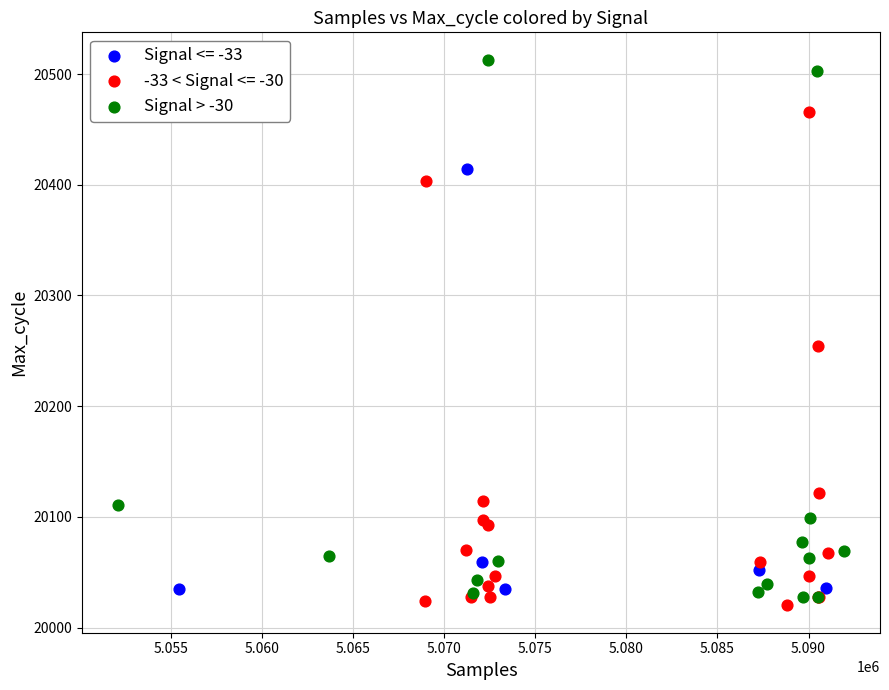

Which series has the widest spread of Y values?

Signal > -30